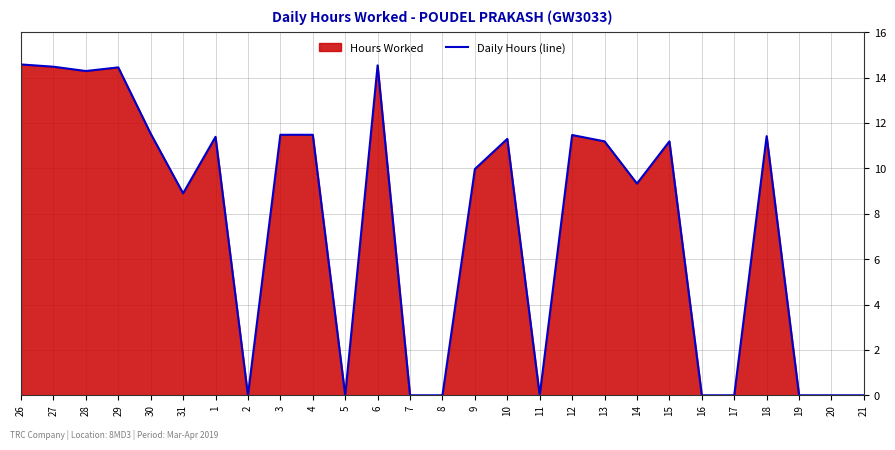

How many lines are shown in the chart?

1